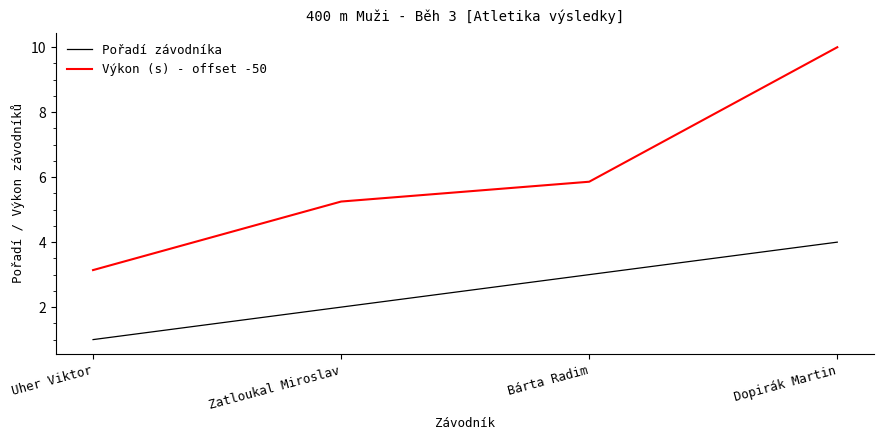

What is the total value across all series at Dopirák Martin?

14.0